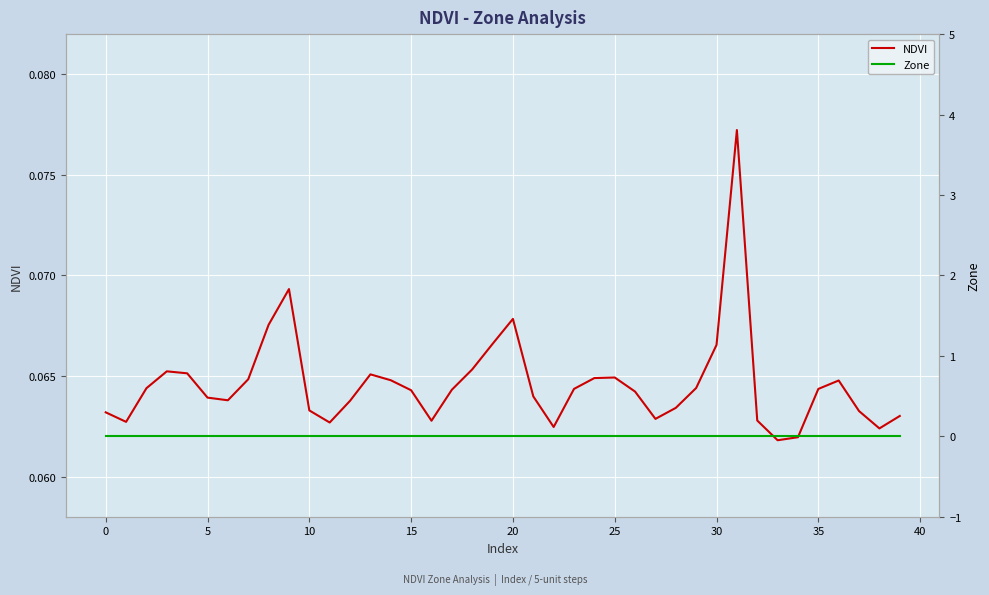

Read the NDVI value at 30.

0.1